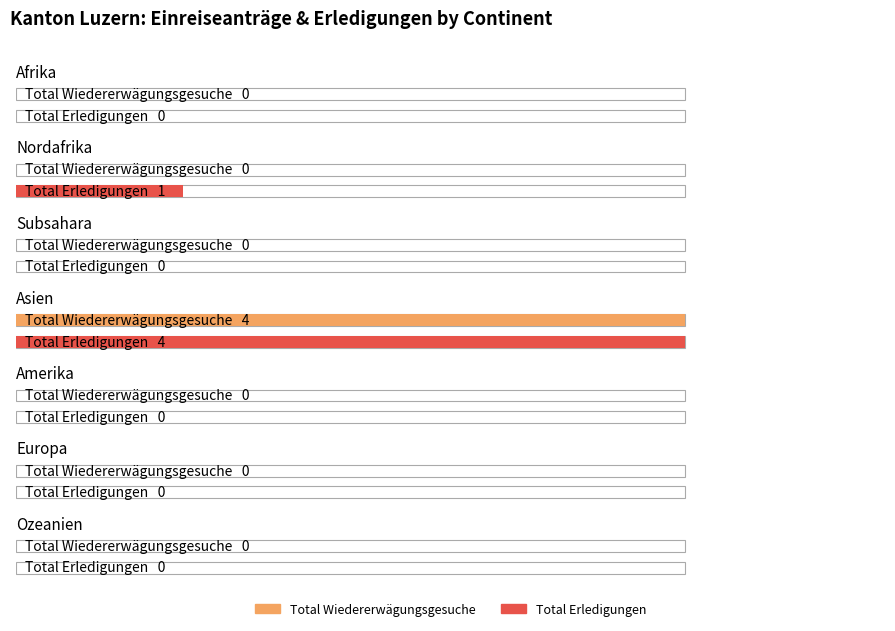

The Total Erledigungen Widererwägungen series shows 0 at Amerika. True or false?

True